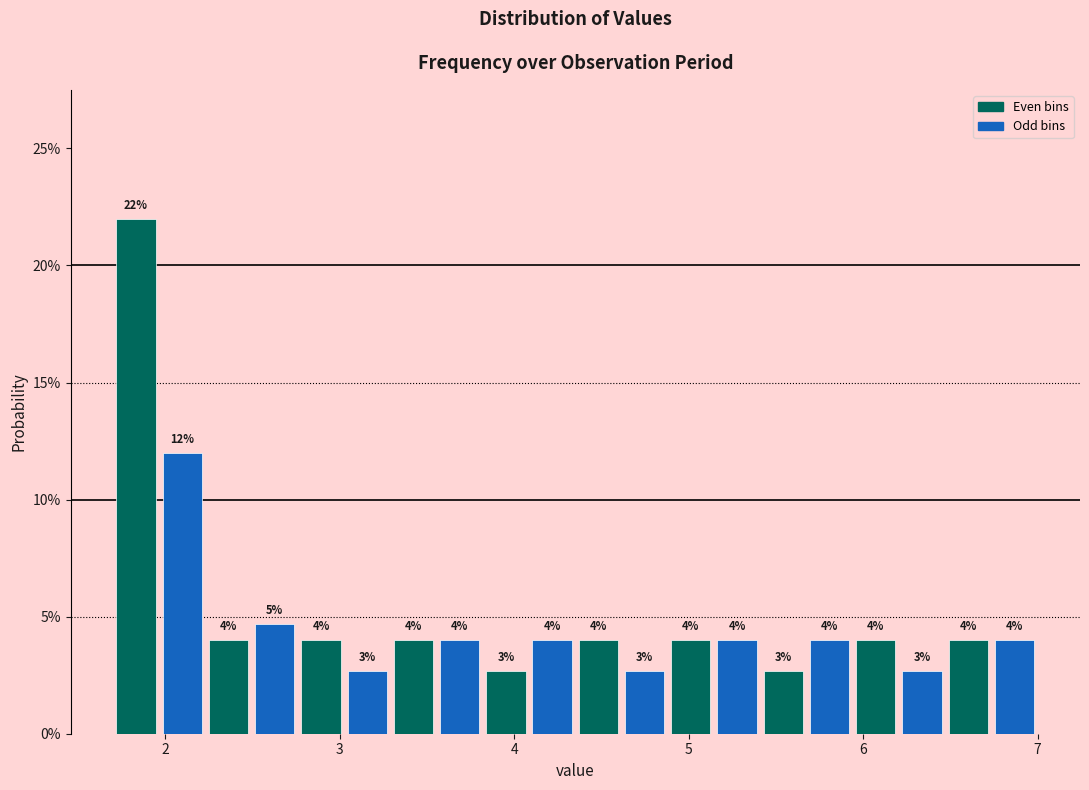

Around what value on the x-axis is the tallest bar? Give the approximate position of its centre, as read against the axis.

1.8